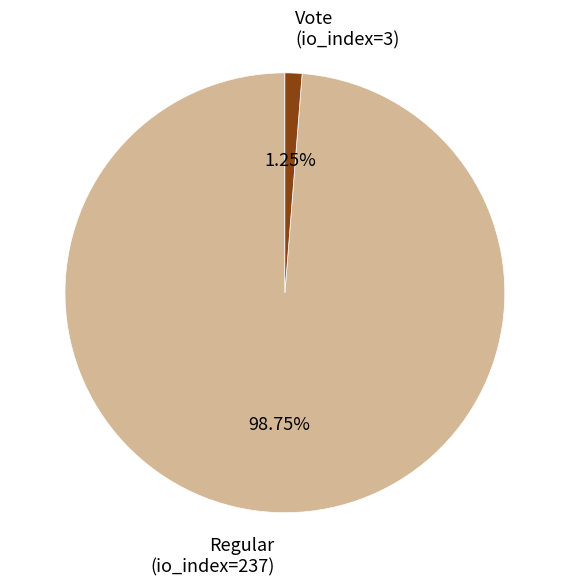

True or false: Regular (io_index=237) accounts for 99% of the total.

True